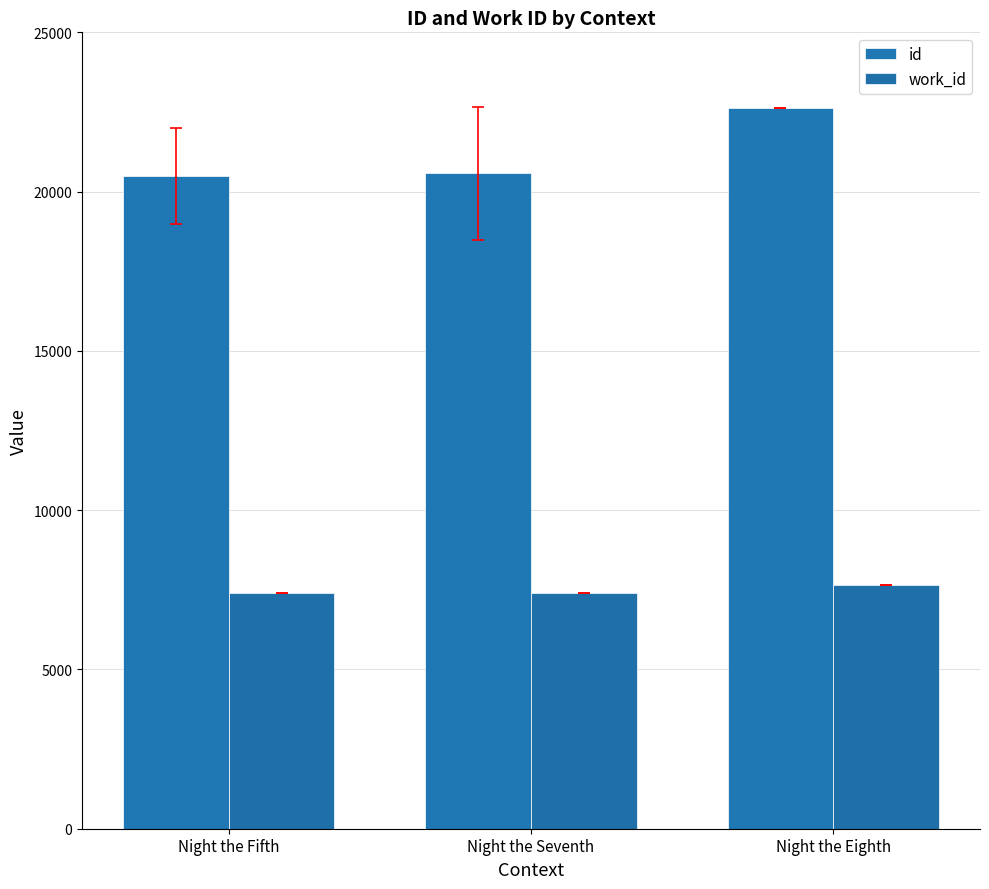

What is the spread (max minus min) of values at Night the Fifth?

13091.0